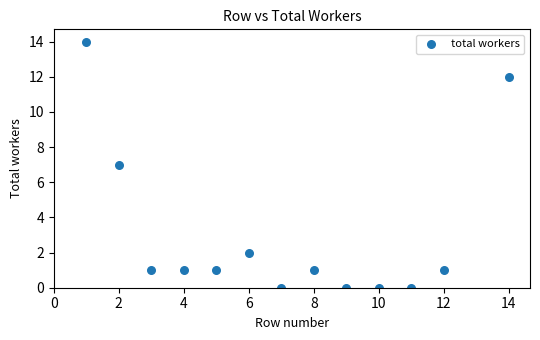

What is the range of X values (max minus min)?

13